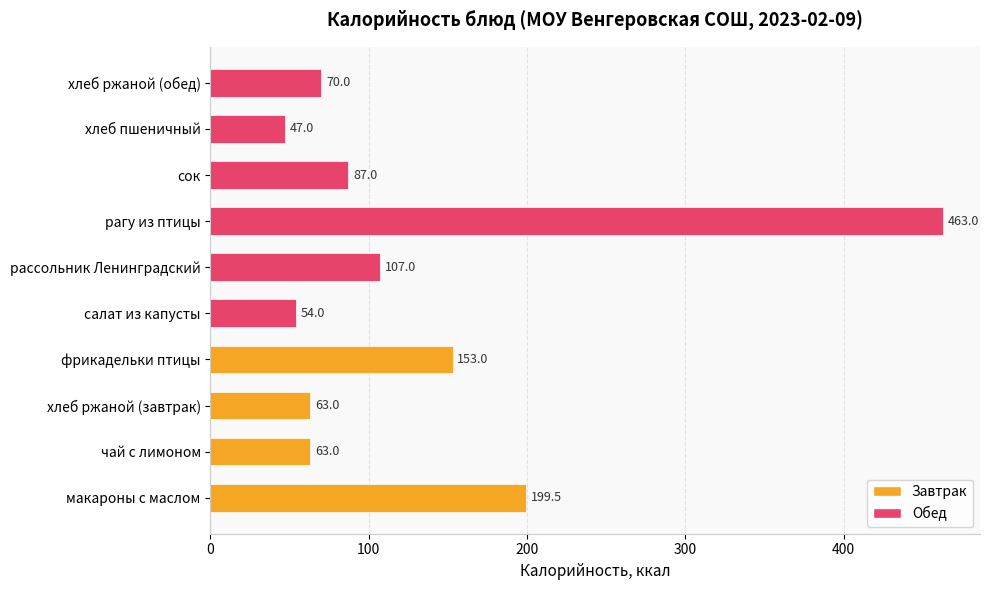

Reading top to bottom, list all the values displayed in this chart.

хлеб ржаной (обед)=70.0	хлеб пшеничный=47.0	сок=87.0	рагу из птицы=463.0	рассольник Ленинградский=107.0	салат из капусты=54.0	фрикадельки птицы=153.0	хлеб ржаной (завтрак)=63.0	чай с лимоном=63.0	макароны с маслом=199.5